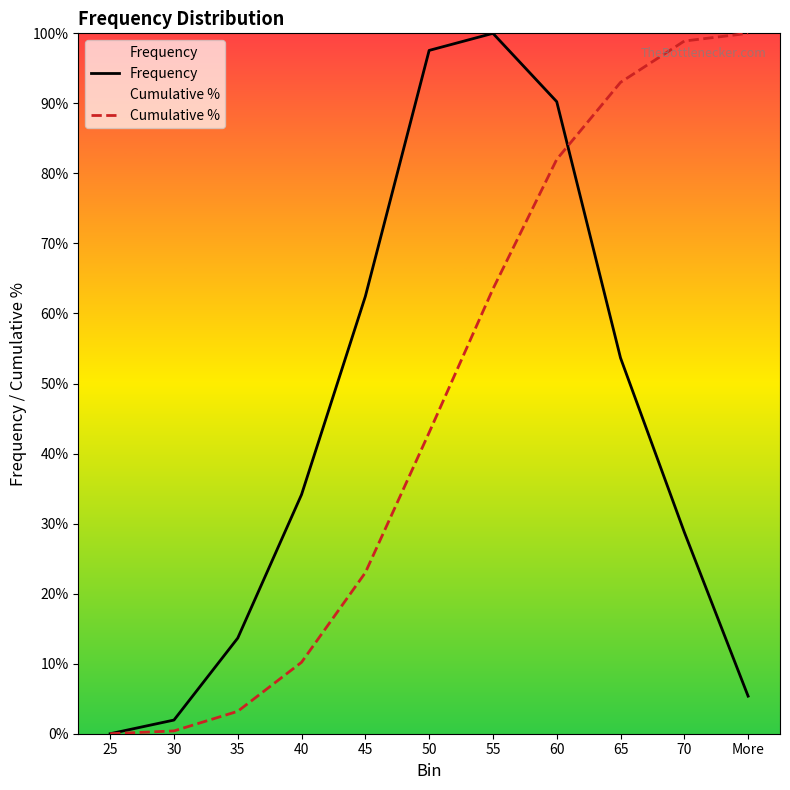

What is the label of the 3rd point from the left?

35